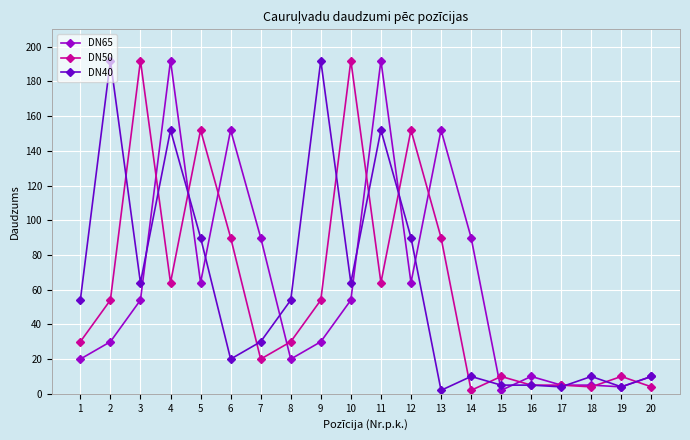

How many values in the DN65 series are below 54?

10